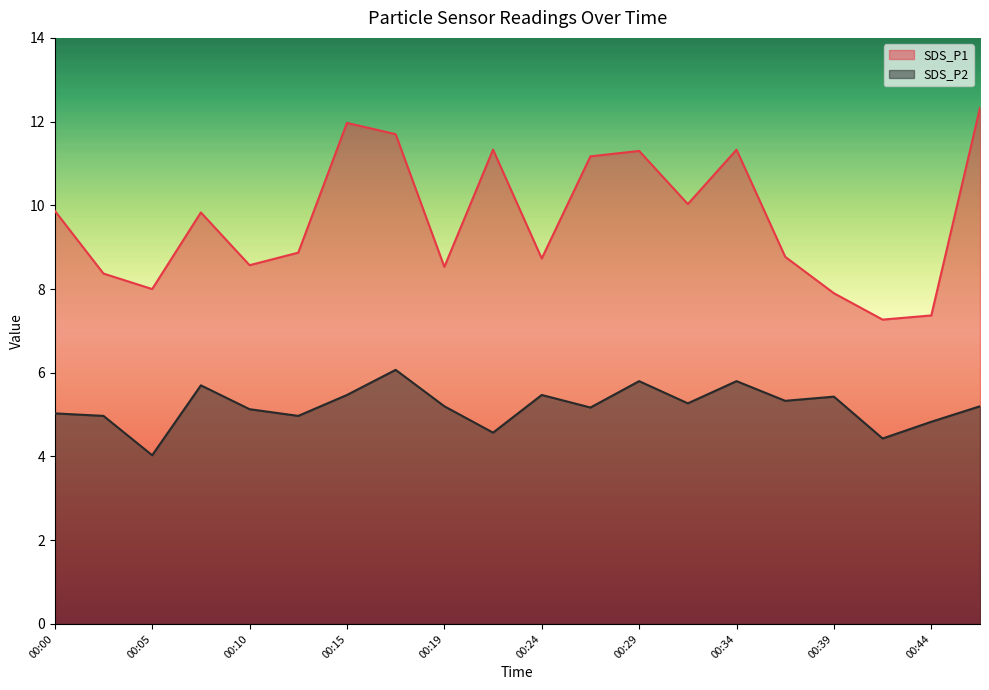

At which label does SDS_P1 reach its peak?

00:47